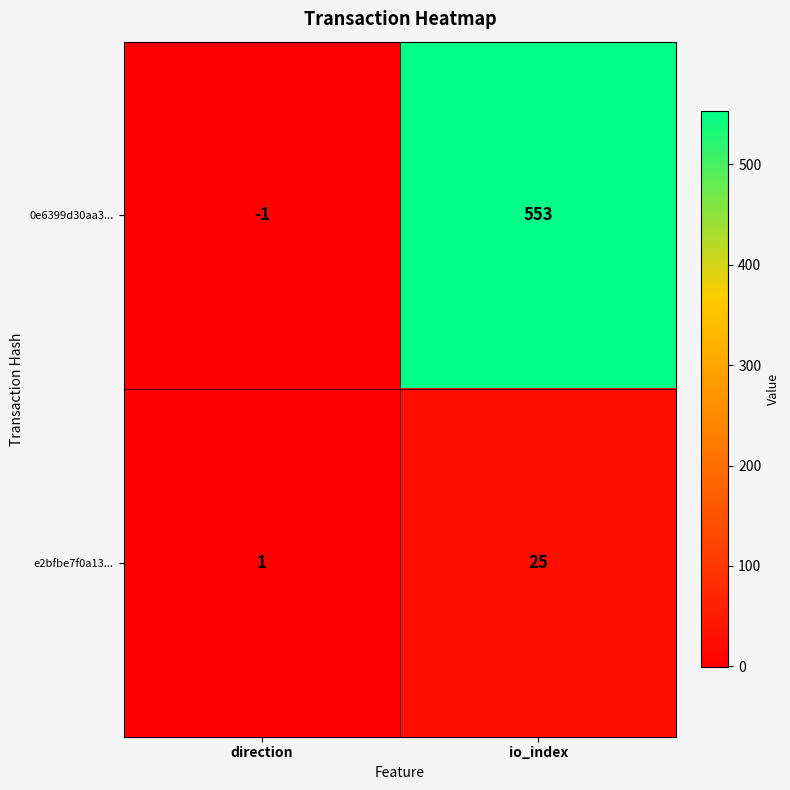

The e2bfbe7f0a13... series shows 33 at io_index. True or false?

False